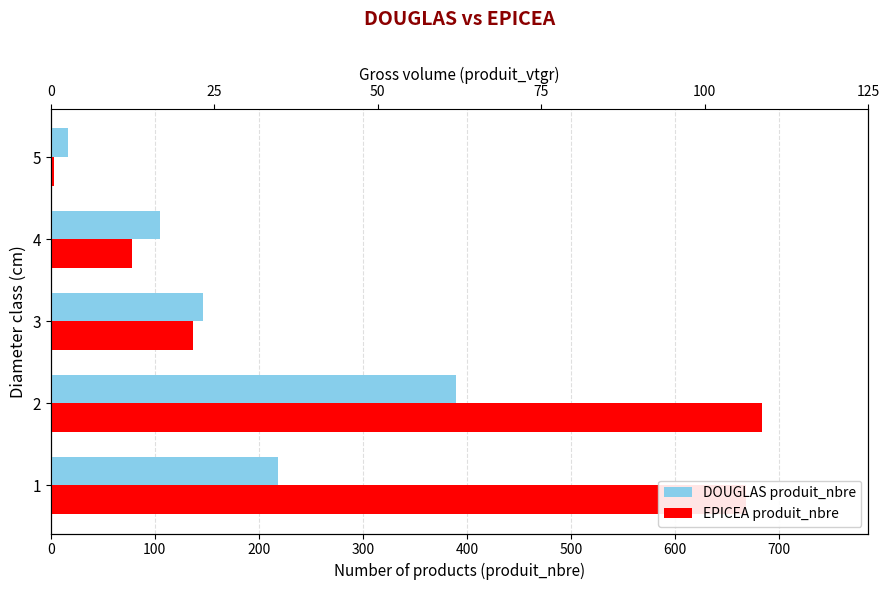

Which series has the widest spread of values?

EPICEA produit_nbre